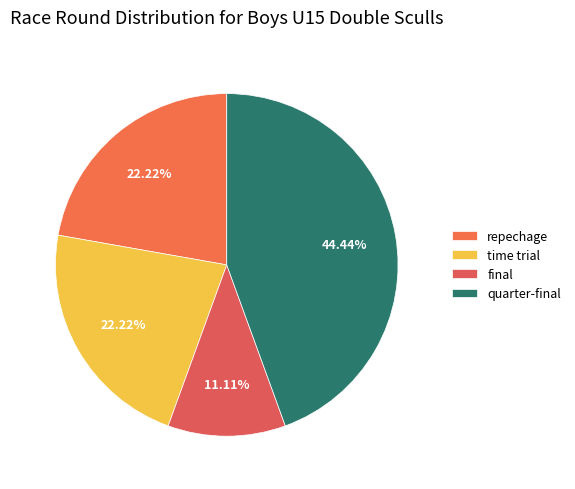

Which slice is the smallest?

final